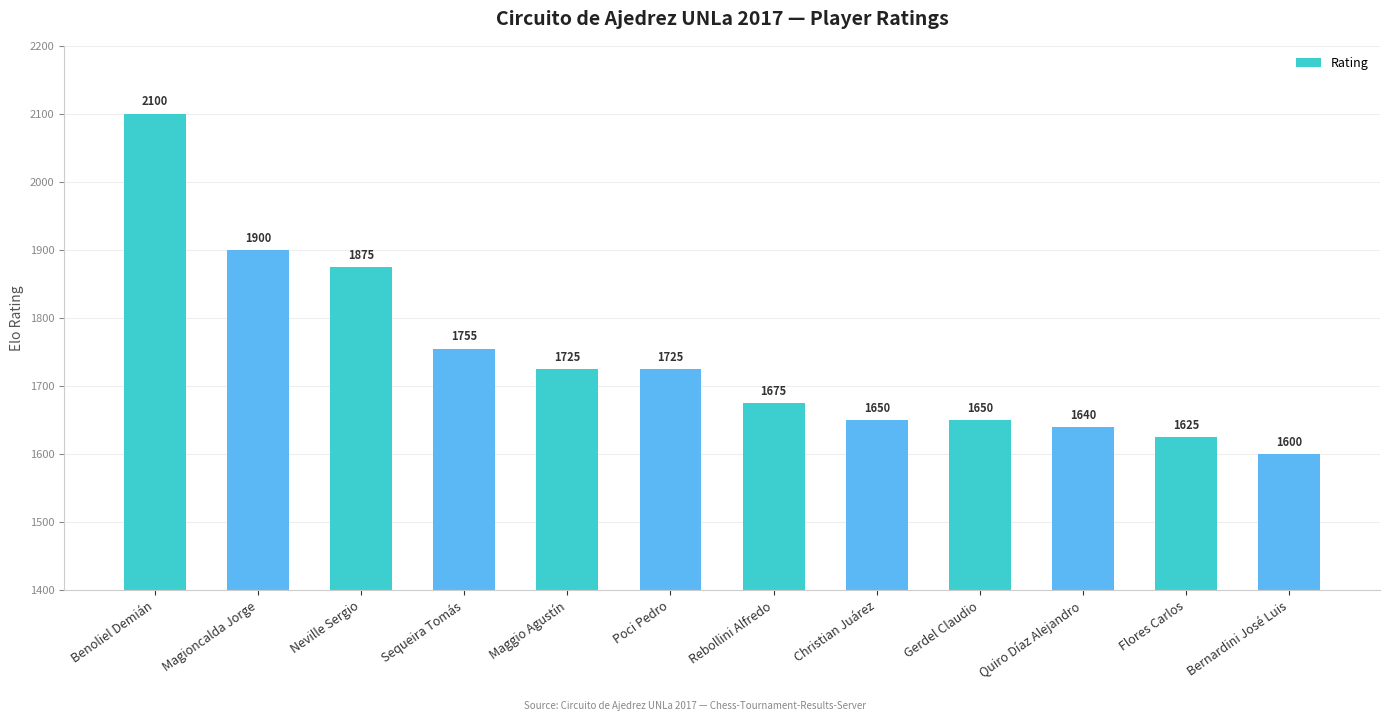

The value at Gerdel Claudio is 1650. True or false?

True